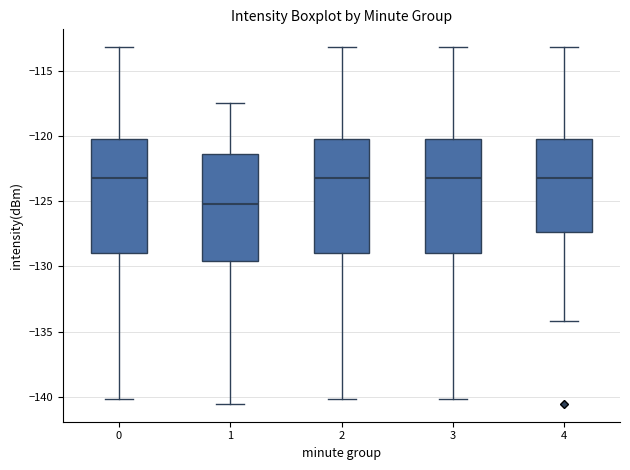

Where is the lower edge of the box at x = 3 on the y-axis? The values are not printed on the chart, so give them approximately, as read against the axis.

-129.0